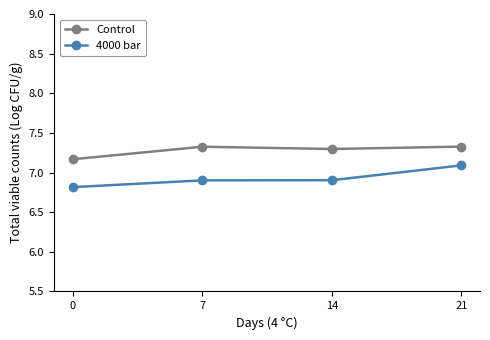

True or false: Control and 4000 bar cross at least once.

False